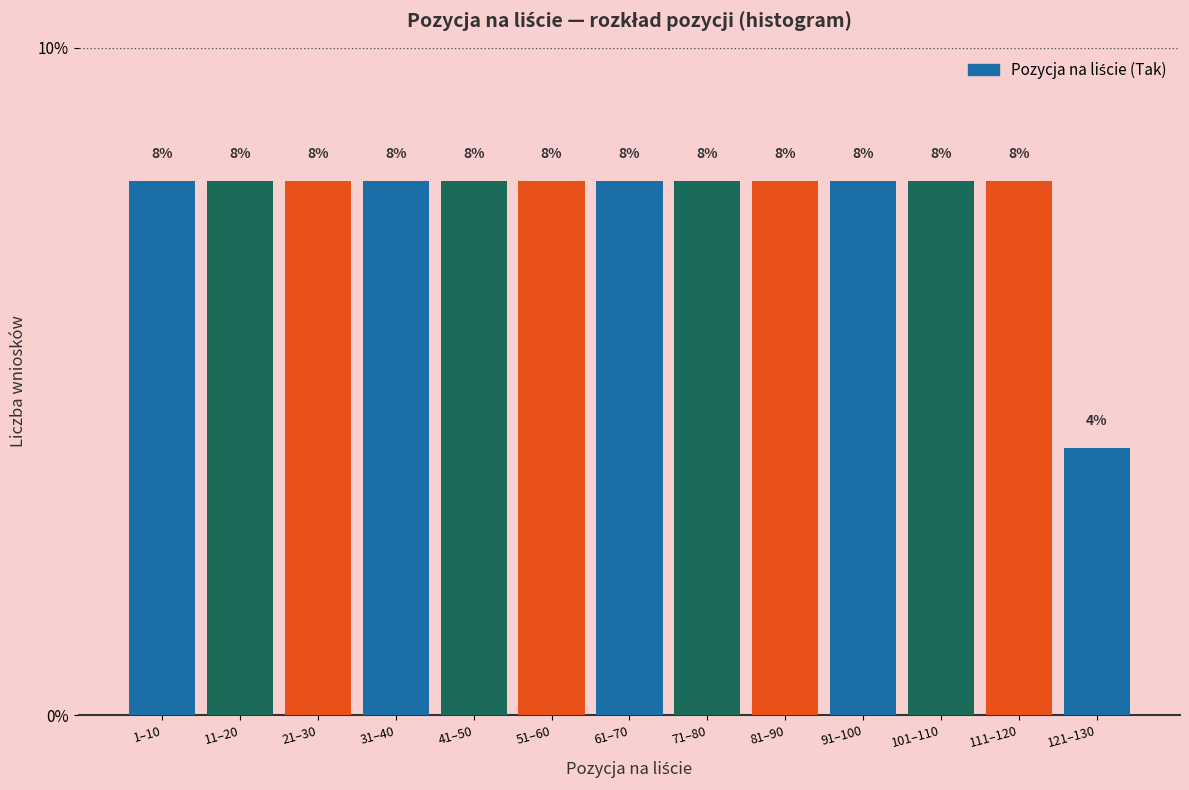

Reading left to right, transcribe all the data shown in this chart.

1–10=8	11–20=8	21–30=8	31–40=8	41–50=8	51–60=8	61–70=8	71–80=8	81–90=8	91–100=8	101–110=8	111–120=8	121–130=4